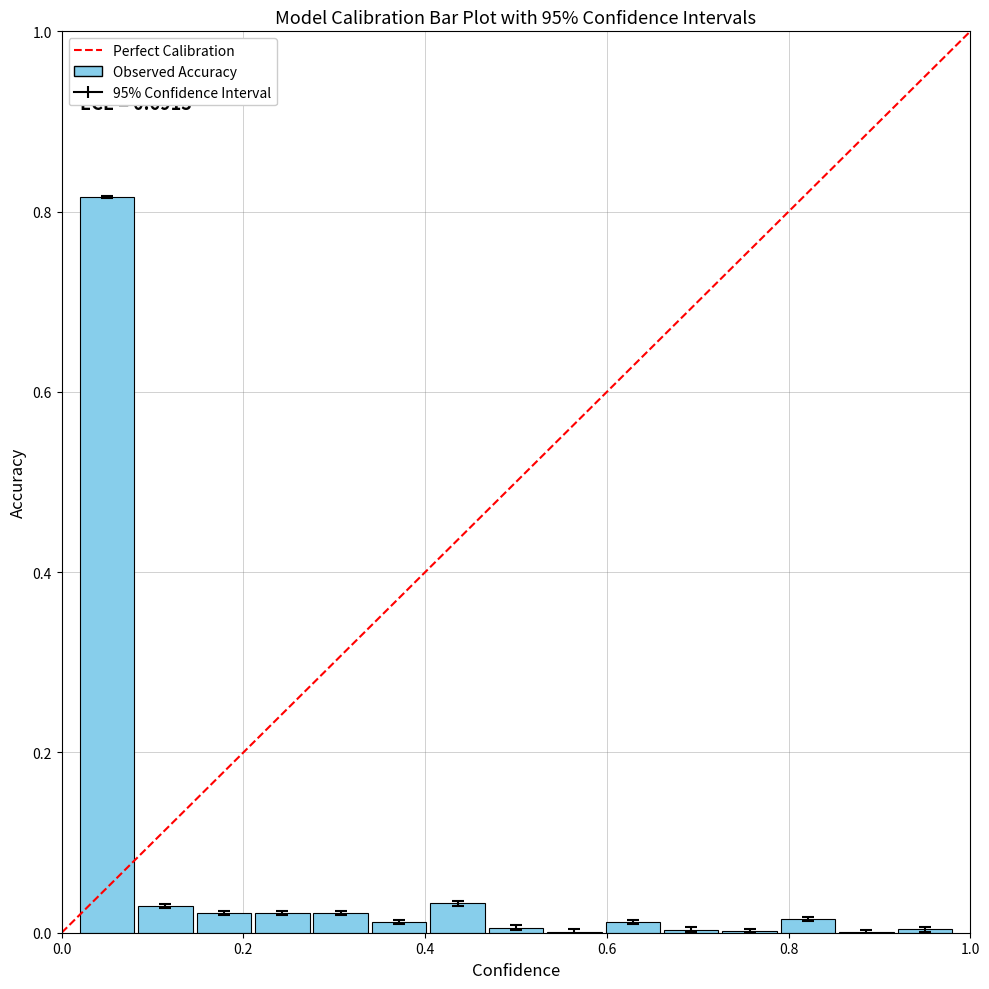

What is the sum of all values?

1.0